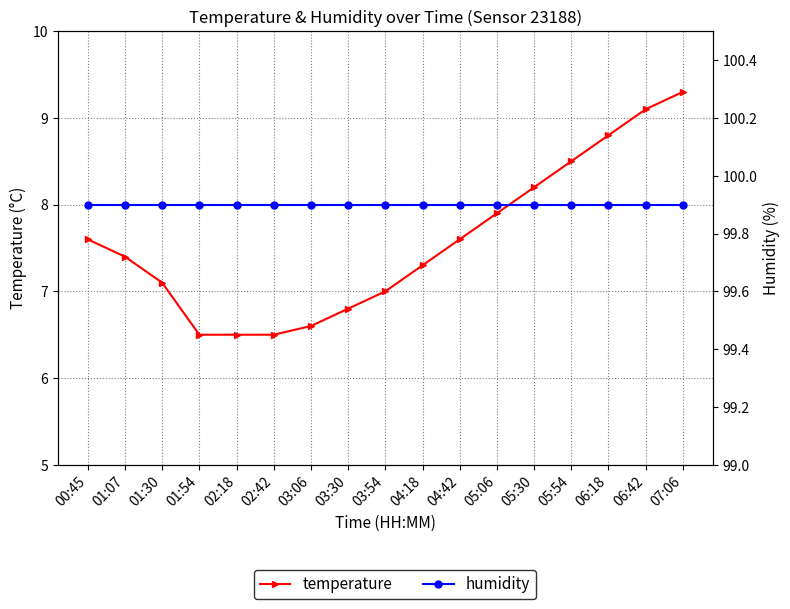

True or false: humidity and temperature intersect in this chart.

False